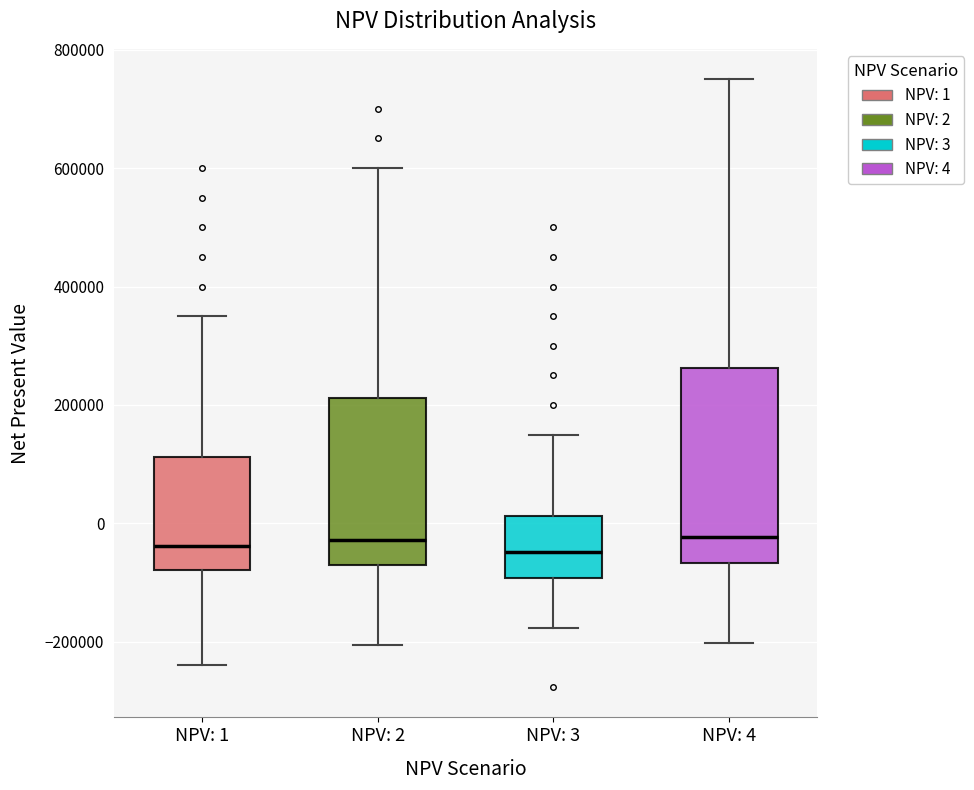

Reading left to right, read every box against the y-axis: the position of its median line, the range the box covers, and the ends of its whiskers. The values are not printed on the chart, so give them approximately, as read against the axis.

NPV: 1: median -40000, box -80000 to 120000, whiskers -240000 to 360000
NPV: 2: median -20000, box -80000 to 220000, whiskers -200000 to 600000
NPV: 3: median -40000, box -100000 to 20000, whiskers -180000 to 160000
NPV: 4: median -20000, box -60000 to 260000, whiskers -200000 to 760000